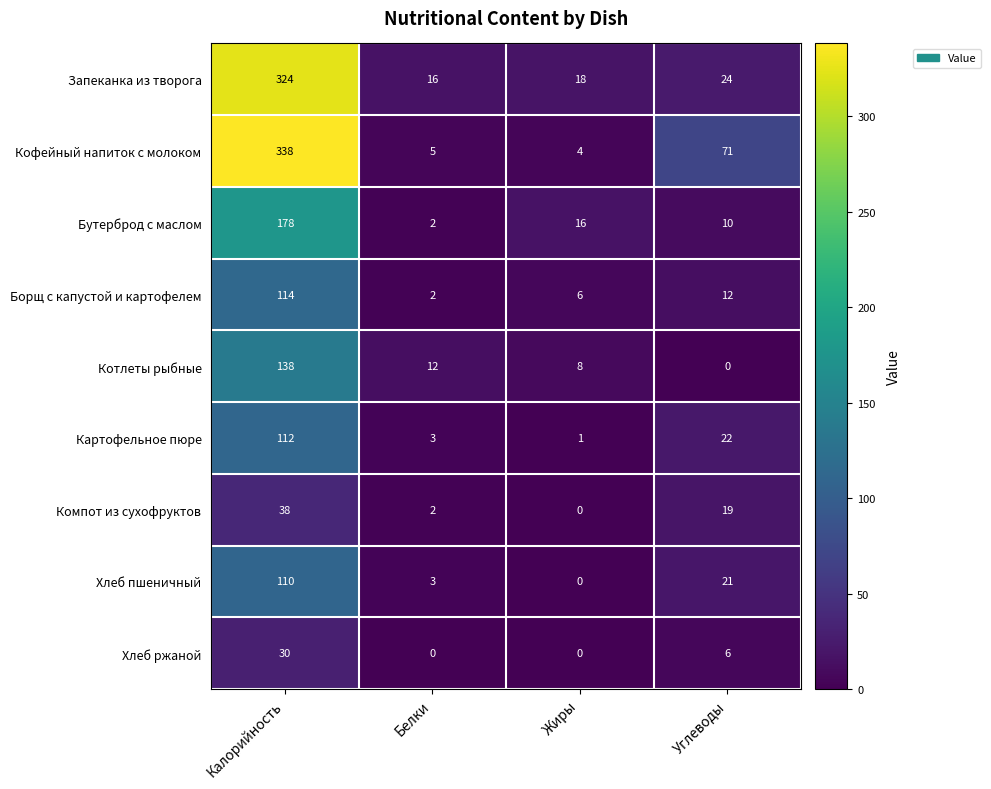

Which series has the largest range (max minus min)?

Кофейный напиток с молоком